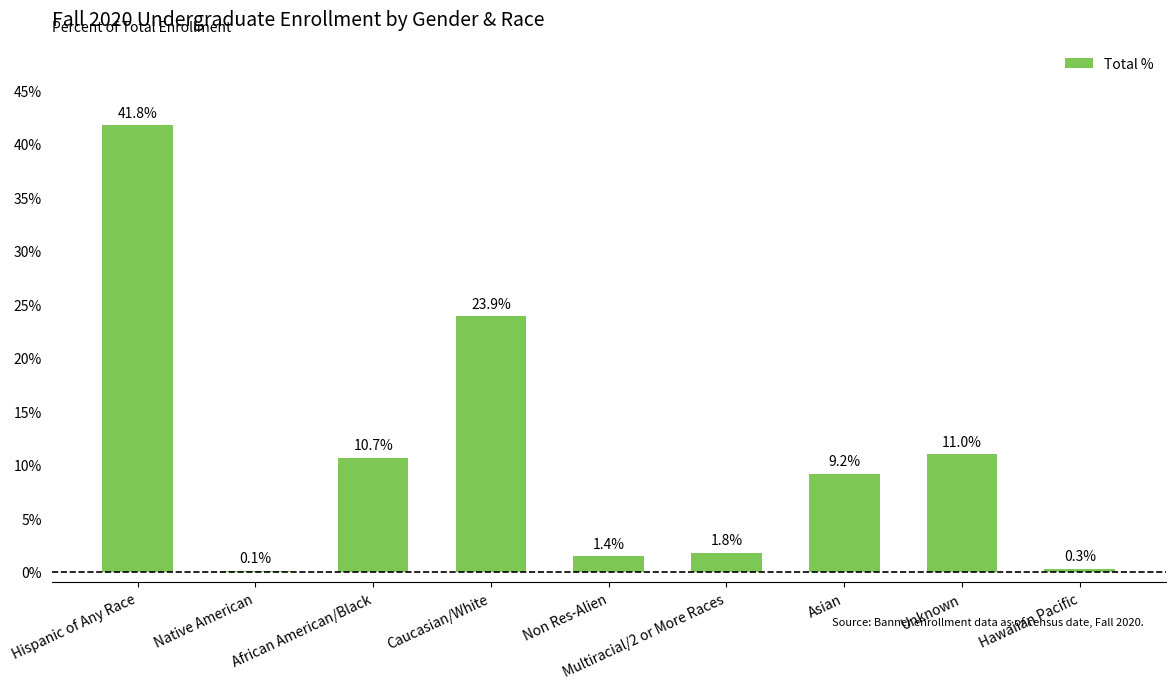

Are the bars horizontal?

No